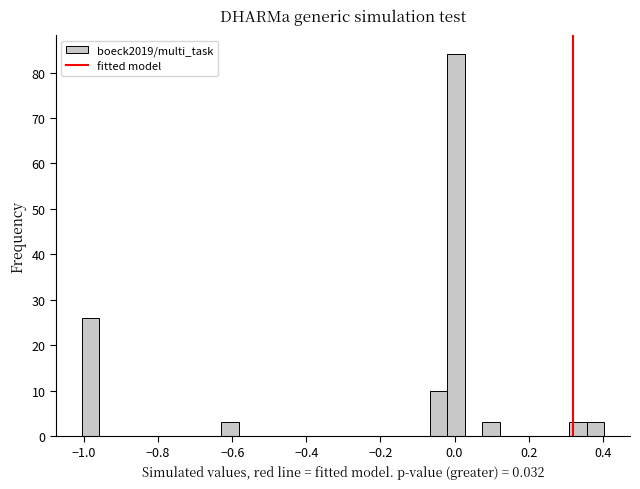

Read against the x-axis, roughly where is the centre of the tallest bar?

0.00